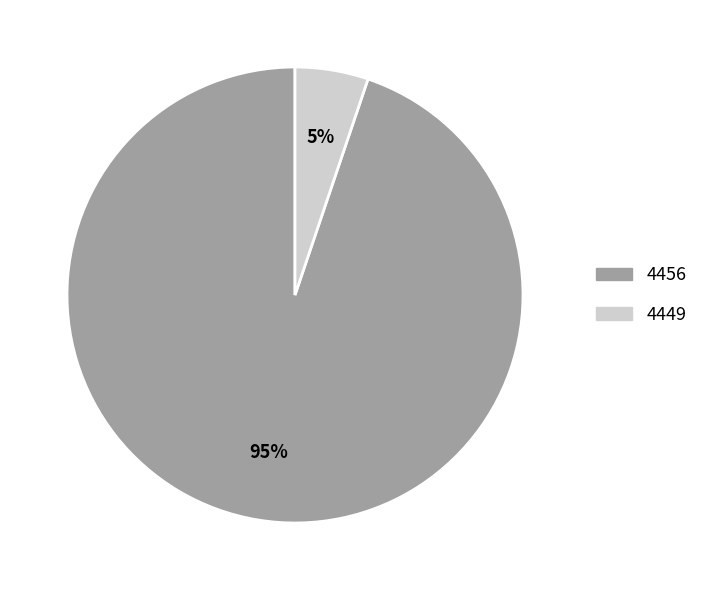

Does any single category account for the majority?

Yes